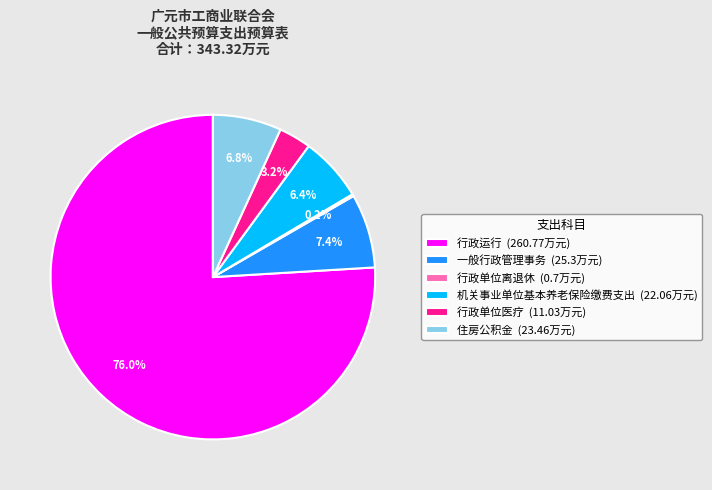

What percentage is the 行政运行 slice, to the nearest percent?

76%